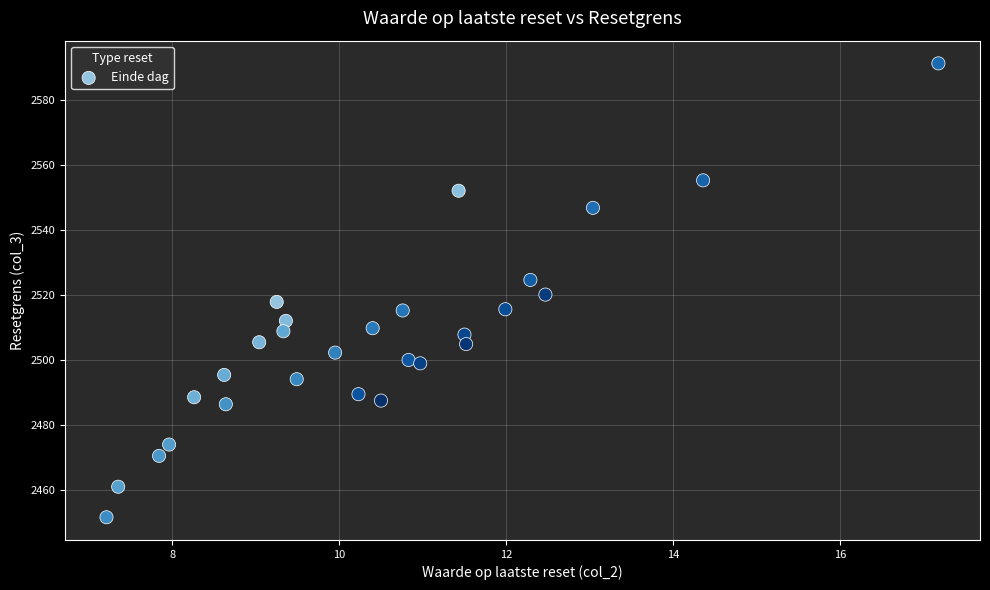

What is the range of X values (max minus min)?

10.0